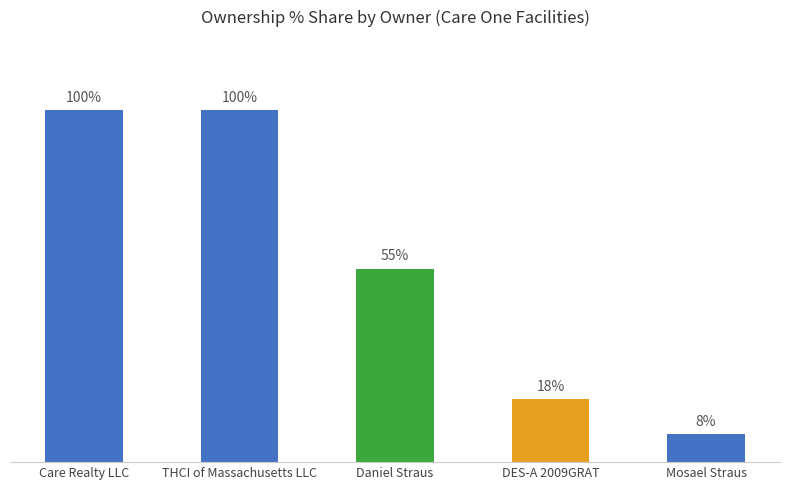

What is the label of the 3rd bar from the right?

Daniel Straus